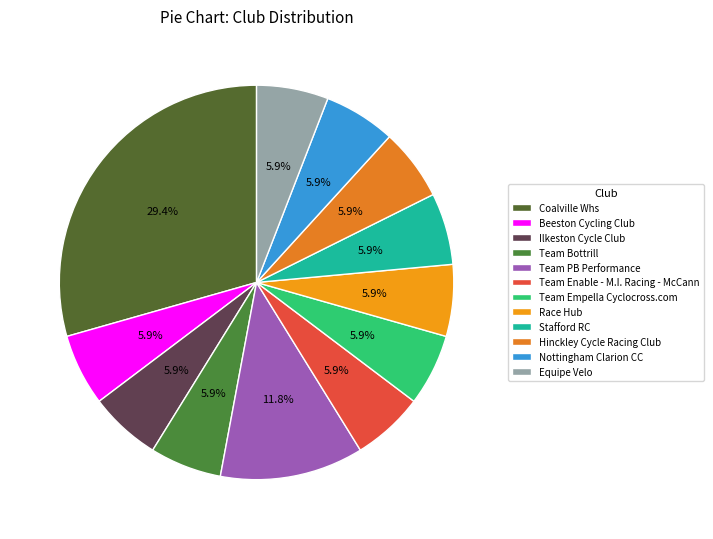

The Stafford RC slice represents 1% of the pie. True or false?

False